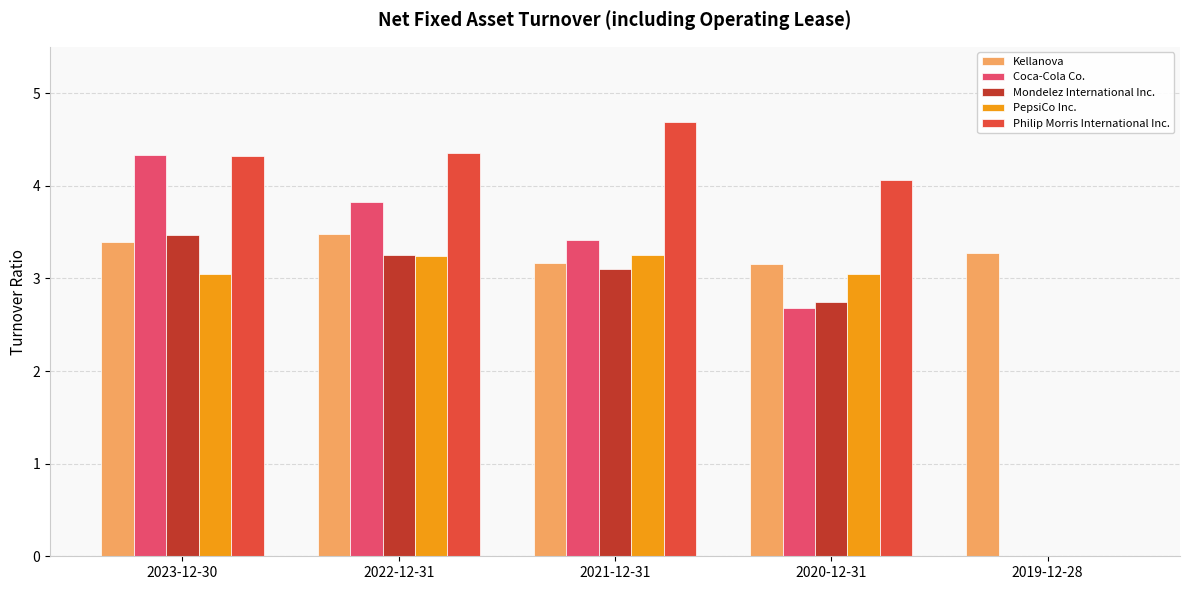

What is the highest value of the Coca-Cola Co. series?

4.3